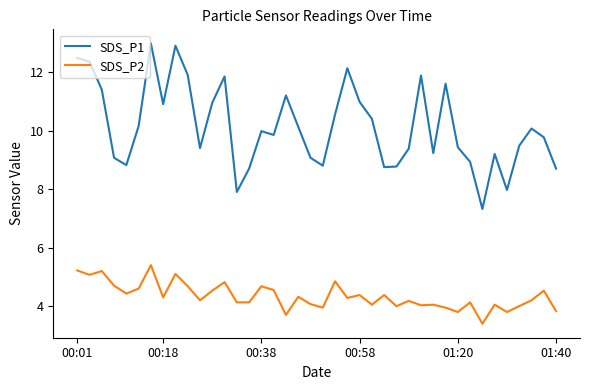

Which series has the largest range (max minus min)?

SDS_P1